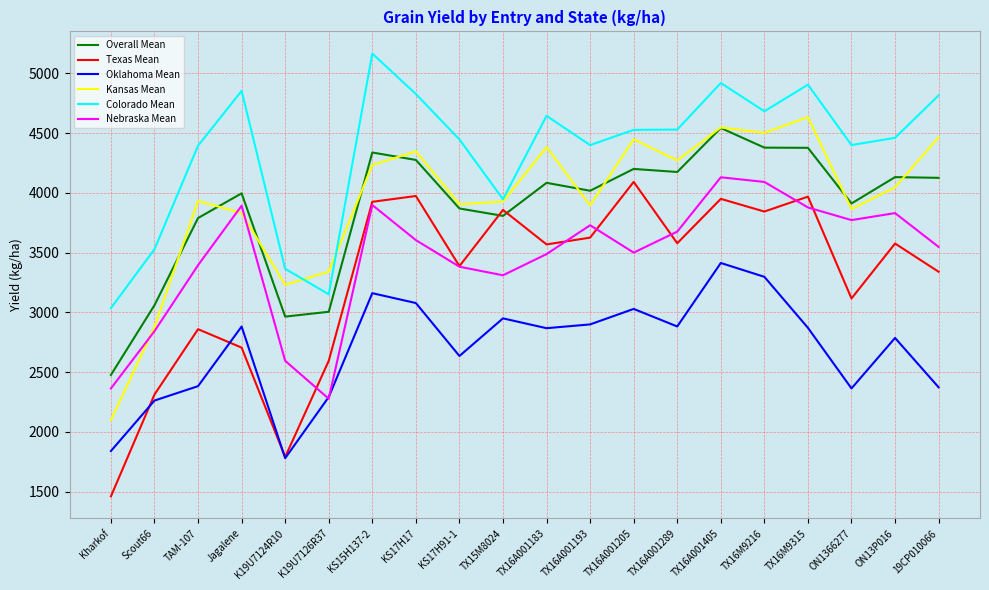

What value does the Colorado Mean series have at K19U7126R37?

3151.8